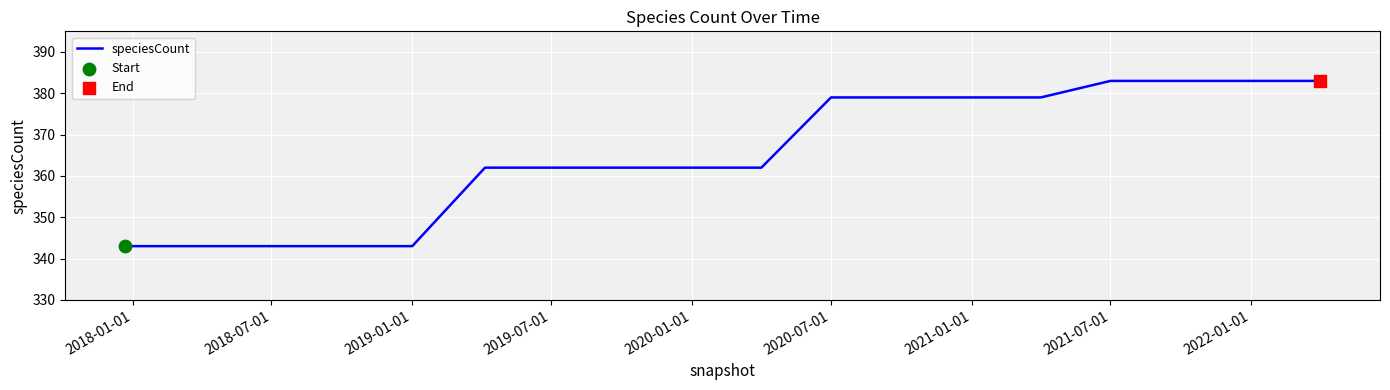

What is the minimum value shown in the chart?

343